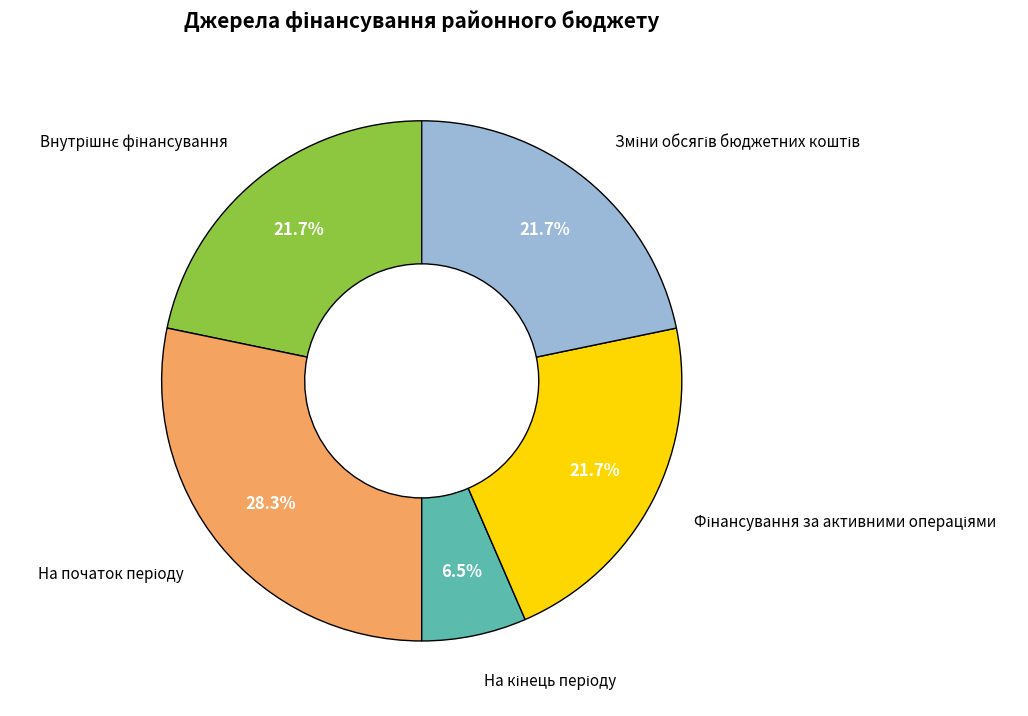

To the nearest percent, what is the average slice percentage?

20%